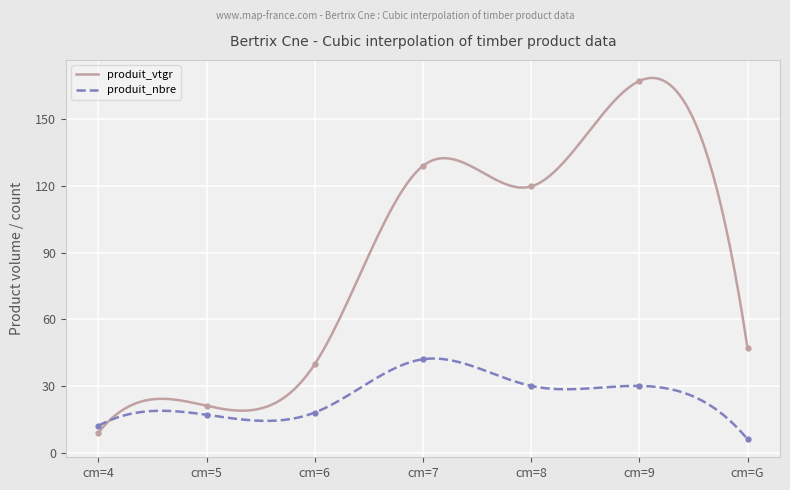

Between cm=5 and cm=9, which is larger?

cm=9